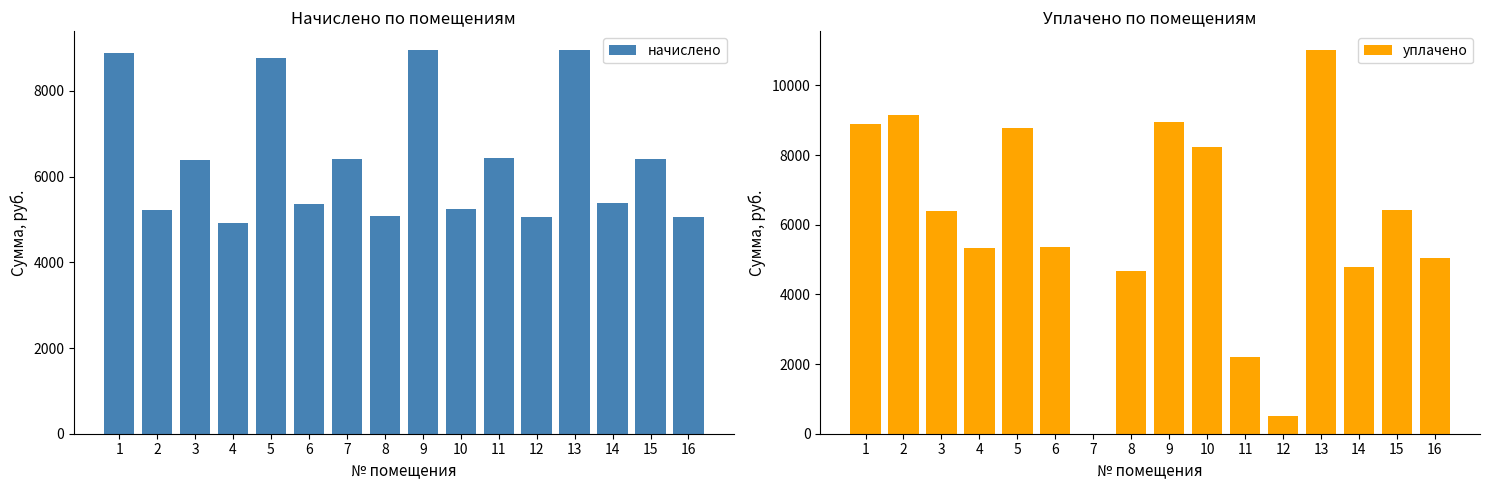

Count the number of data series in this chart.

2